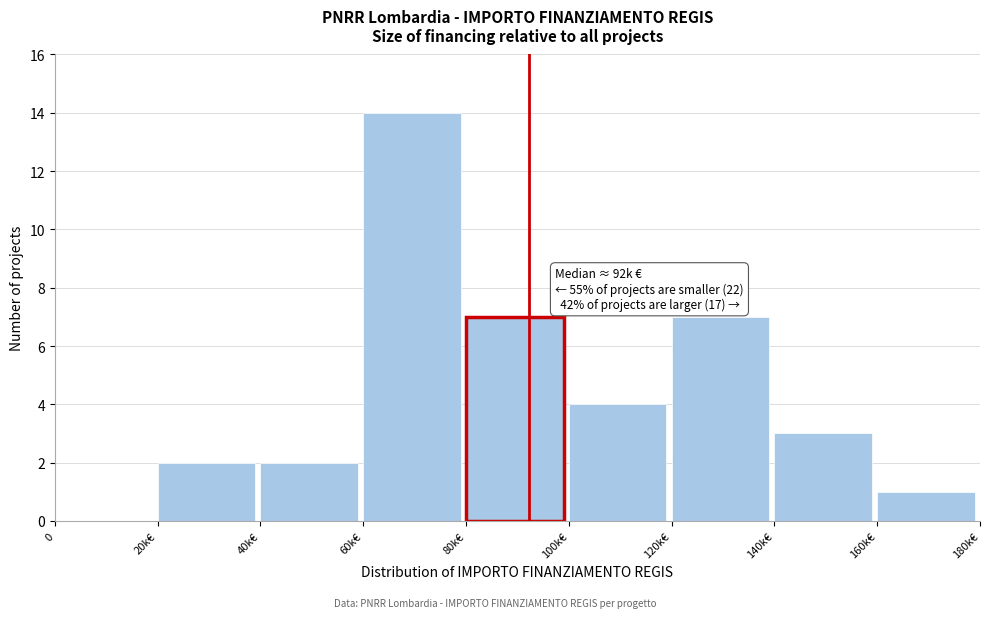

Reading right to left, extract all data points from this chart.

160k€=1	140k€=3	120k€=7	100k€=4	80k€=7	60k€=14	40k€=2	20k€=2	0=0